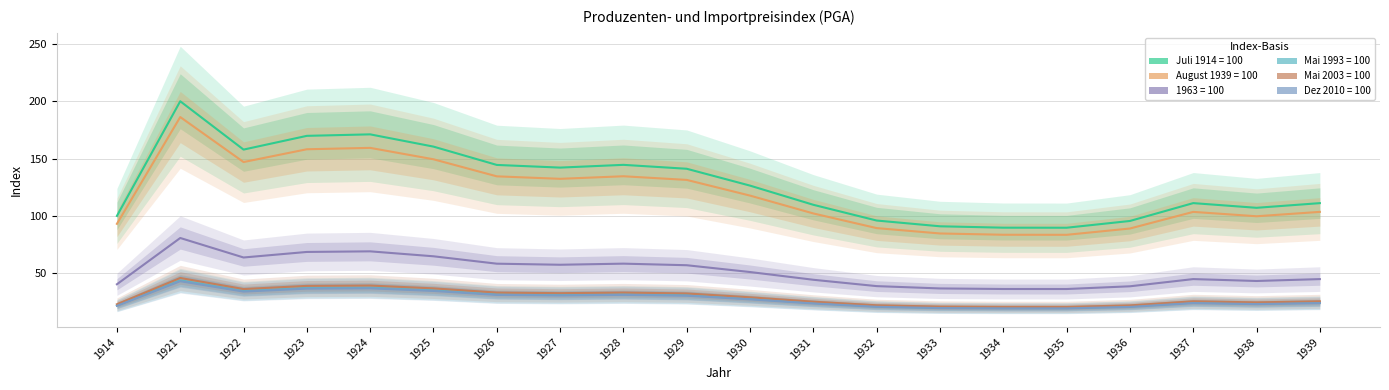

Is this an area chart (filled region under the line)?

No